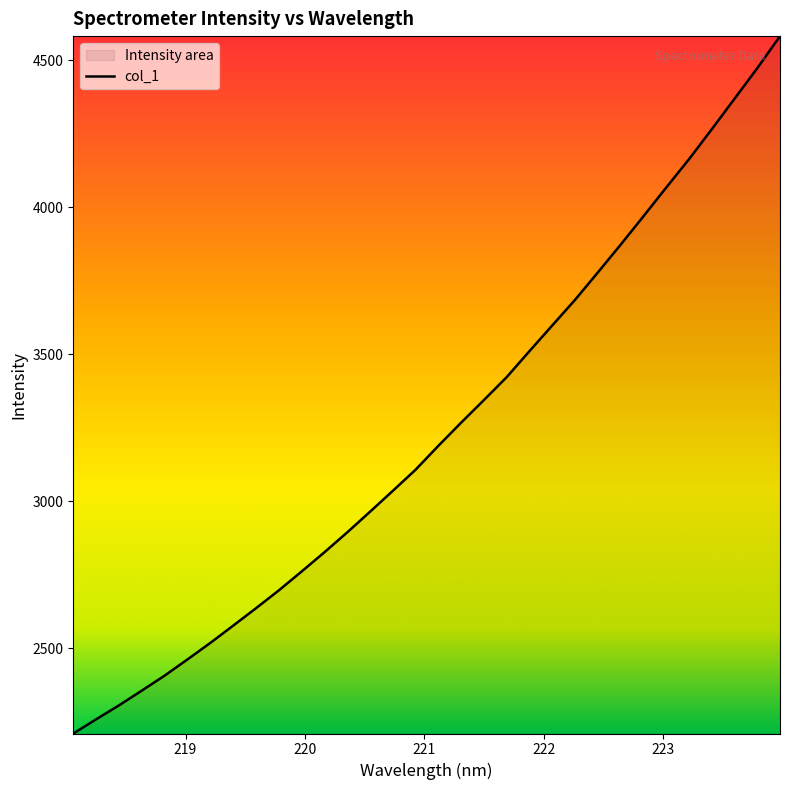

What is the greatest value displayed?

4581.4